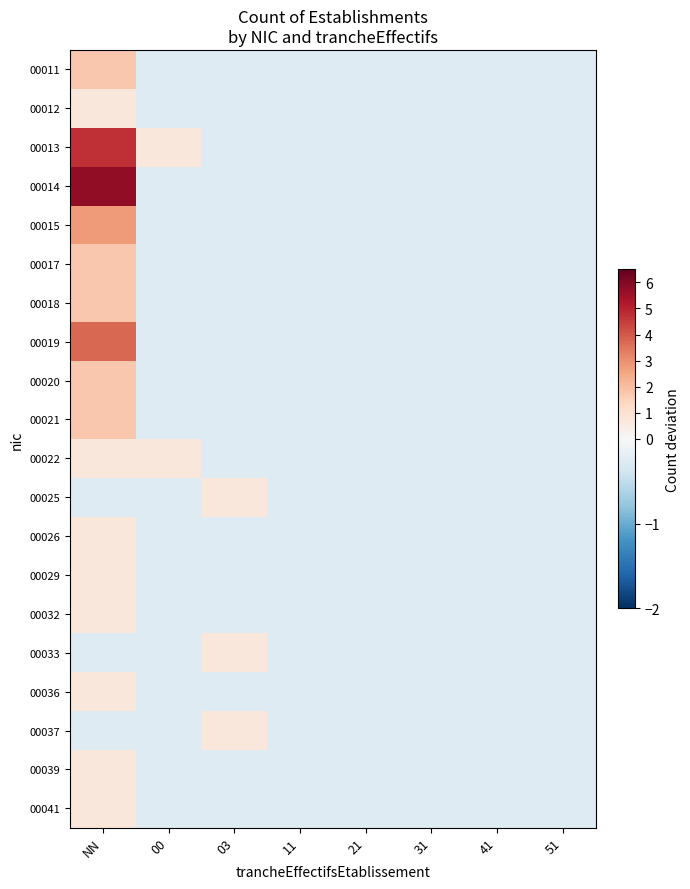

How many distinct data groups are displayed?

20